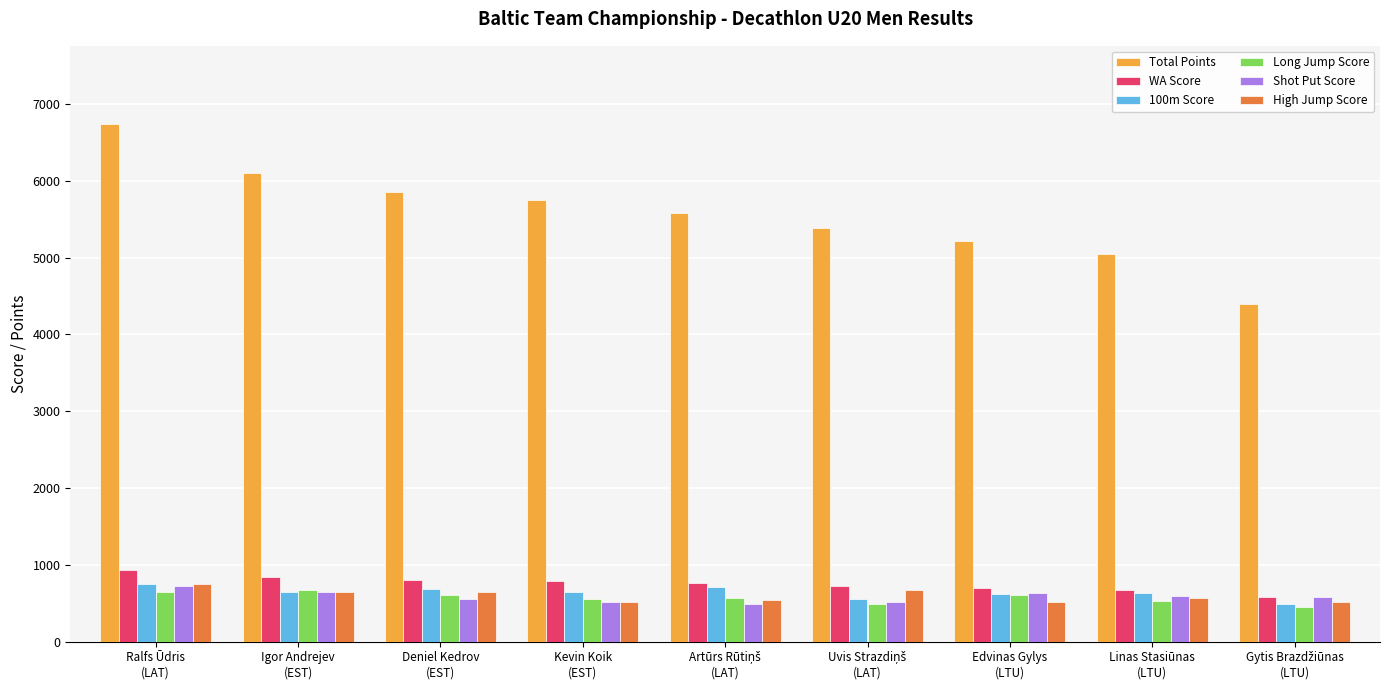

Count the number of data series in this chart.

6